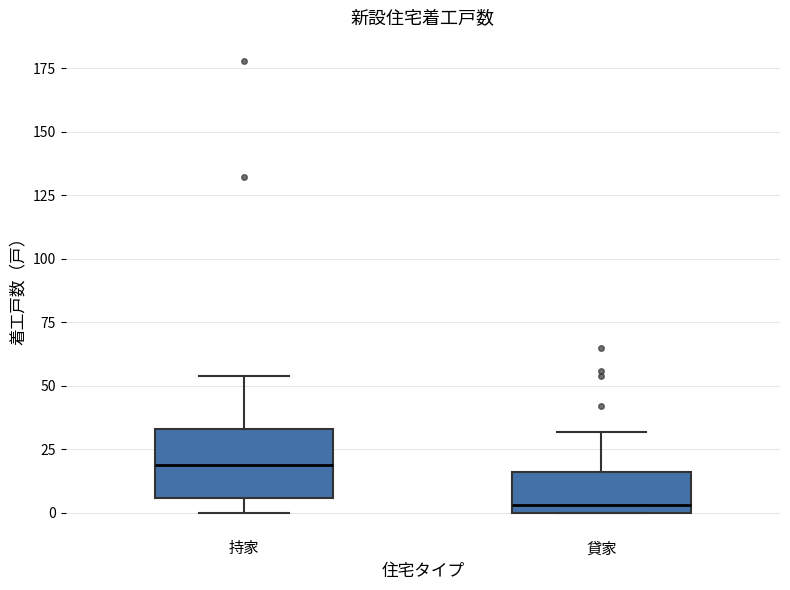

Reading left to right, transcribe this box plot: for each box, give where its median line is, the range the box spans, and where its two whiskers end, as read against the y-axis. The values are not printed on the chart, so give them approximately, as read against the axis.

持家: median 20, box 5 to 35, whiskers 0 to 55
貸家: median 5, box 0 to 15, whiskers 0 to 30